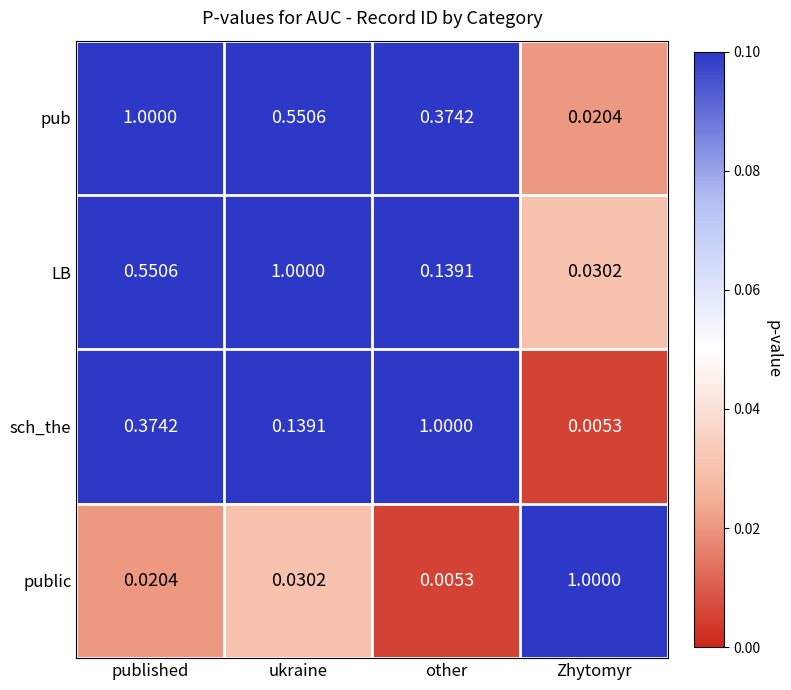

At which label is sch_the closest to 0?

Zhytomyr